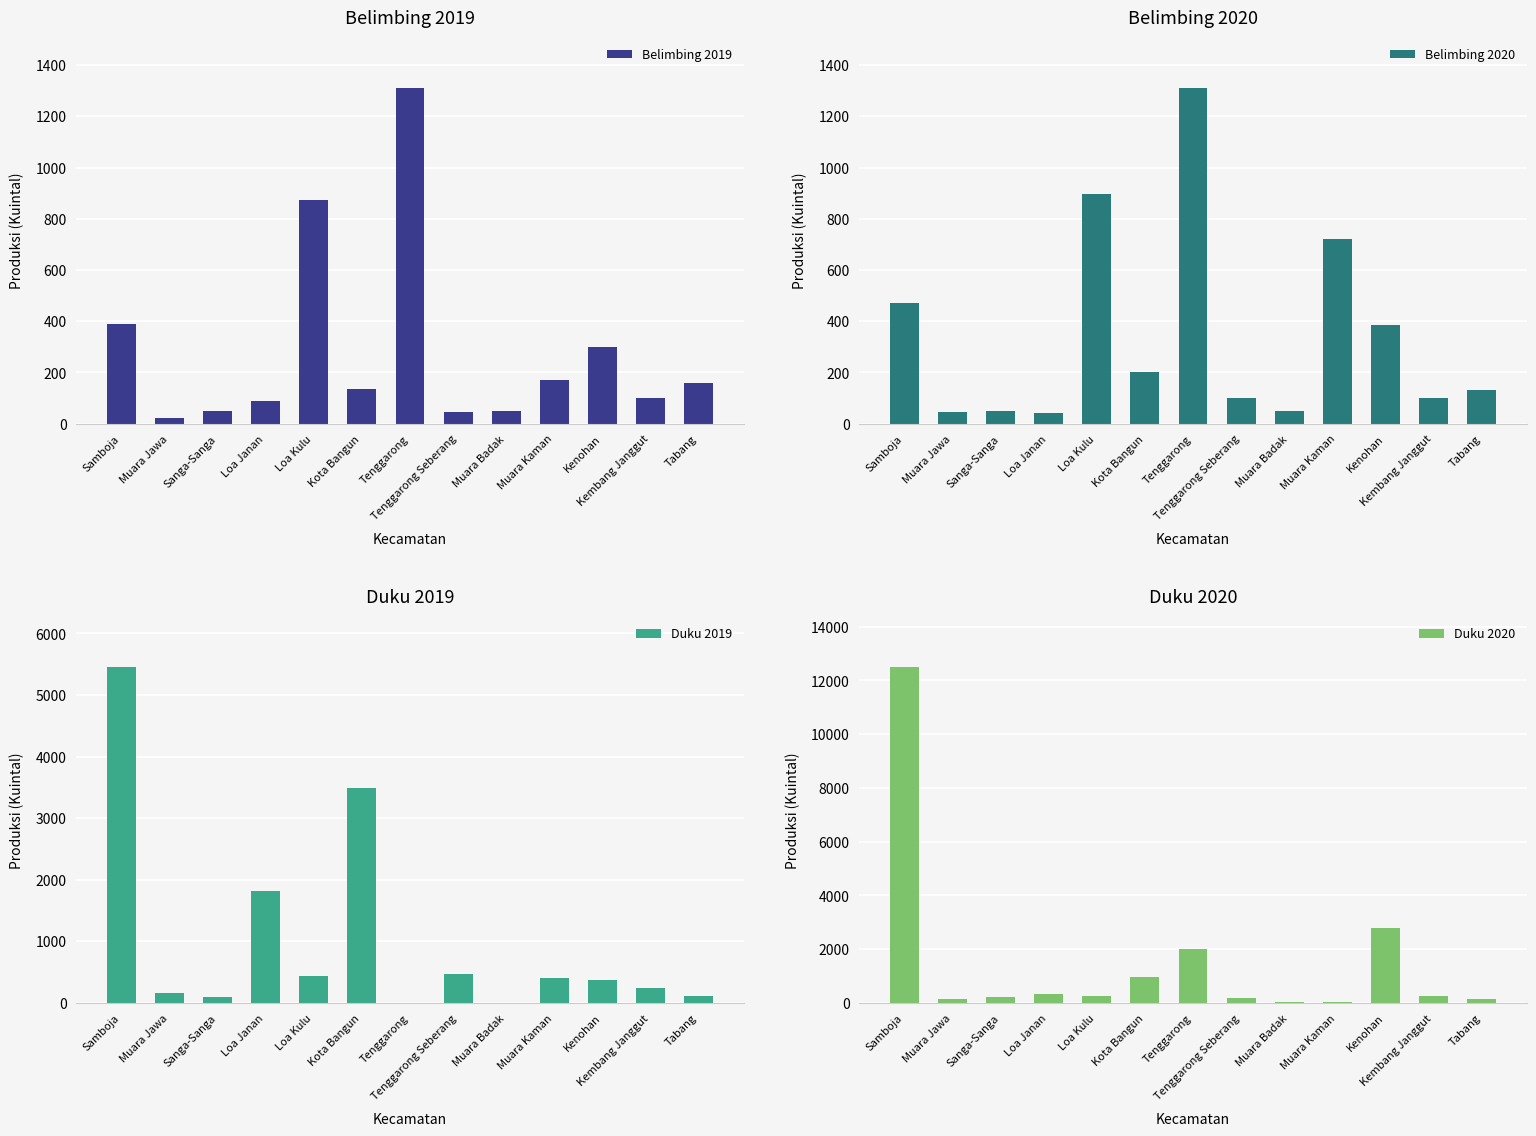

What is the difference between the second highest and minimum values in the Belimbing 2020 series?

855